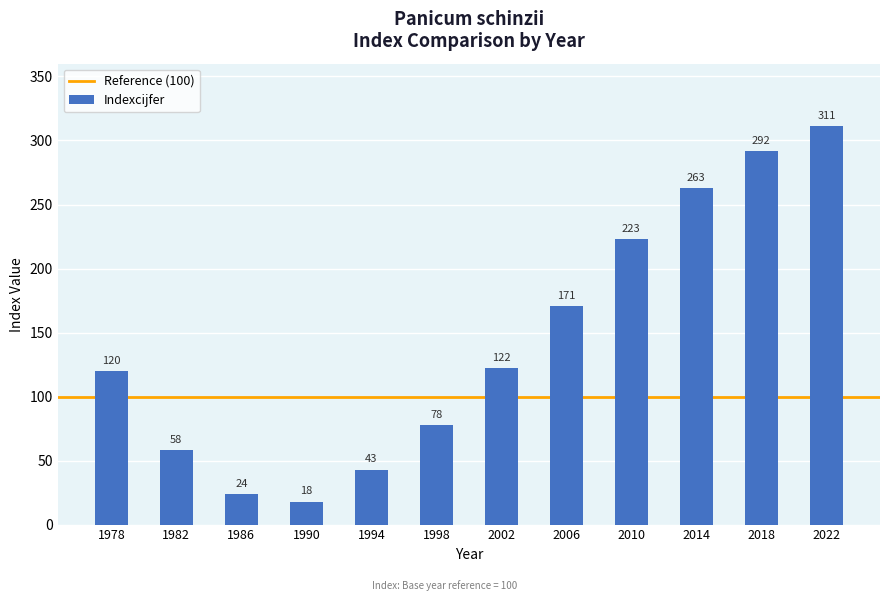

What is the difference between the values at 1982 and 2010?

165